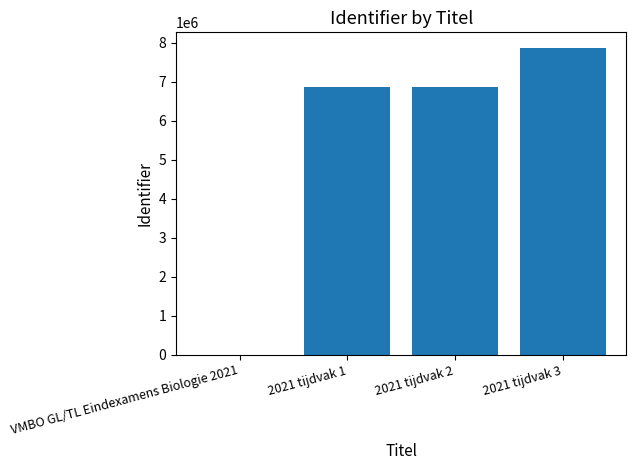

The value at 2021 tijdvak 2 is 6878972. True or false?

True